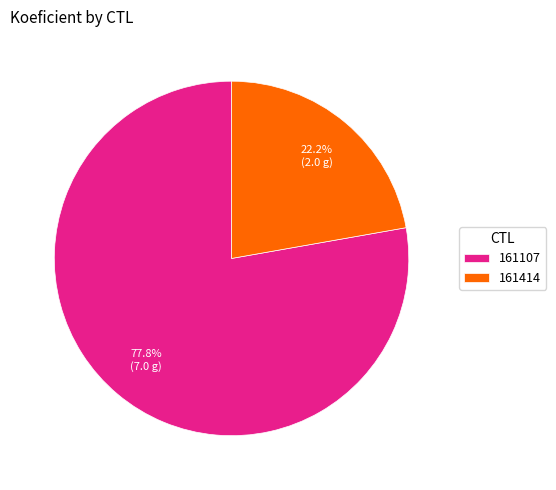

To the nearest percent, what is the difference between the 161107 and 161414 slice percentages?

56%